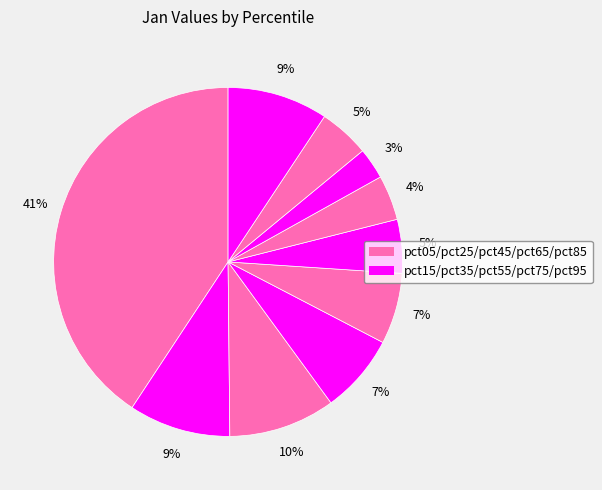

How many segments does this pie chart have?

10